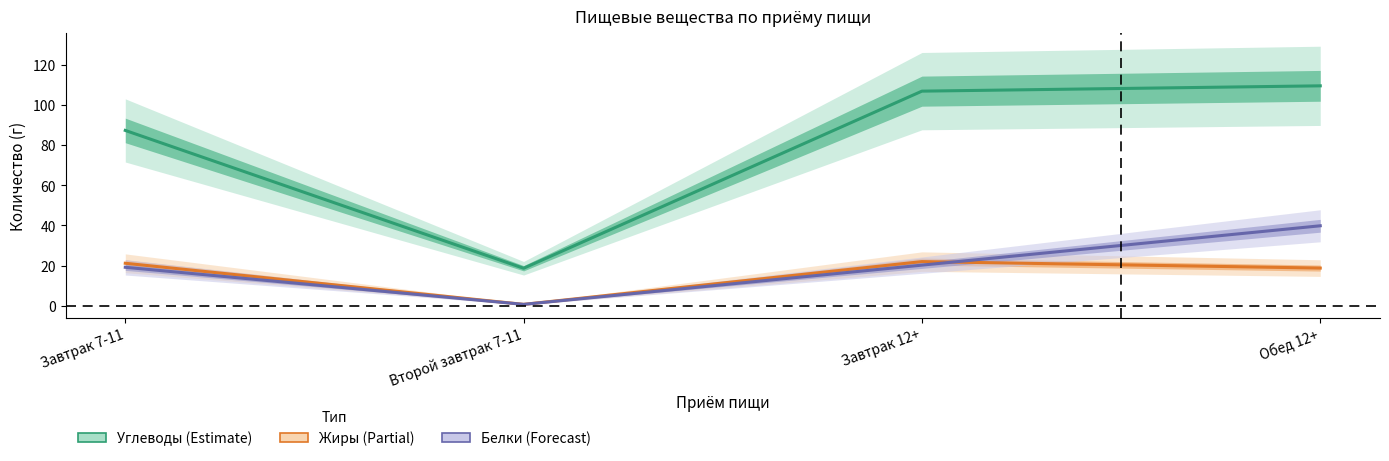

The value of Жиры at Завтрак 12+ is 10.2. True or false?

False